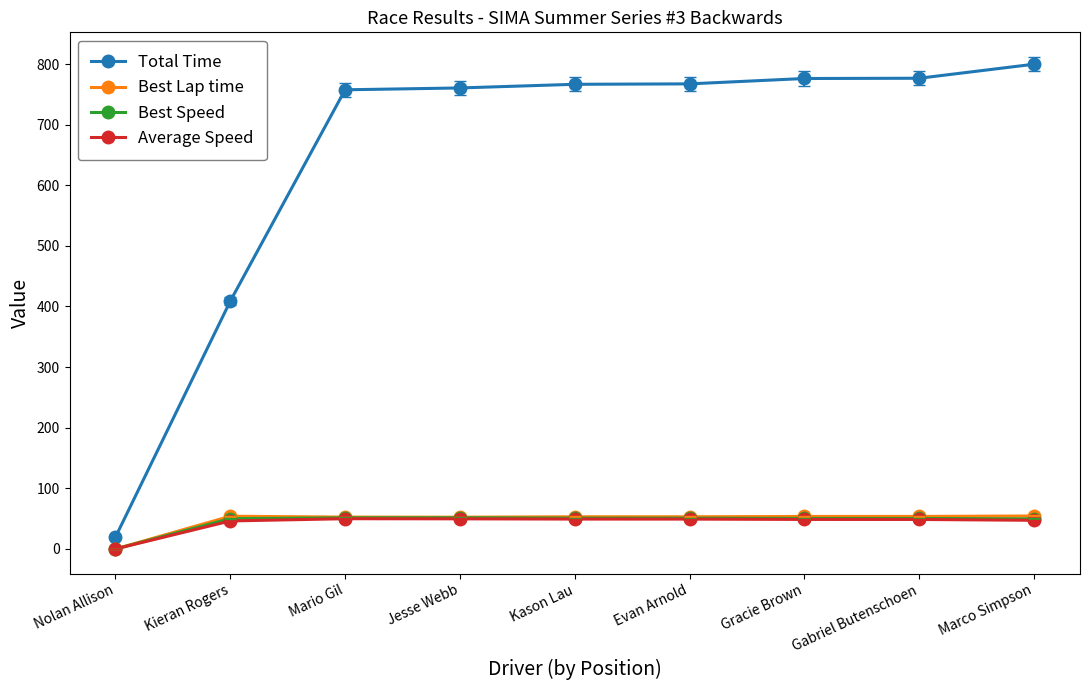

True or false: Total Time and Best Speed intersect in this chart.

False